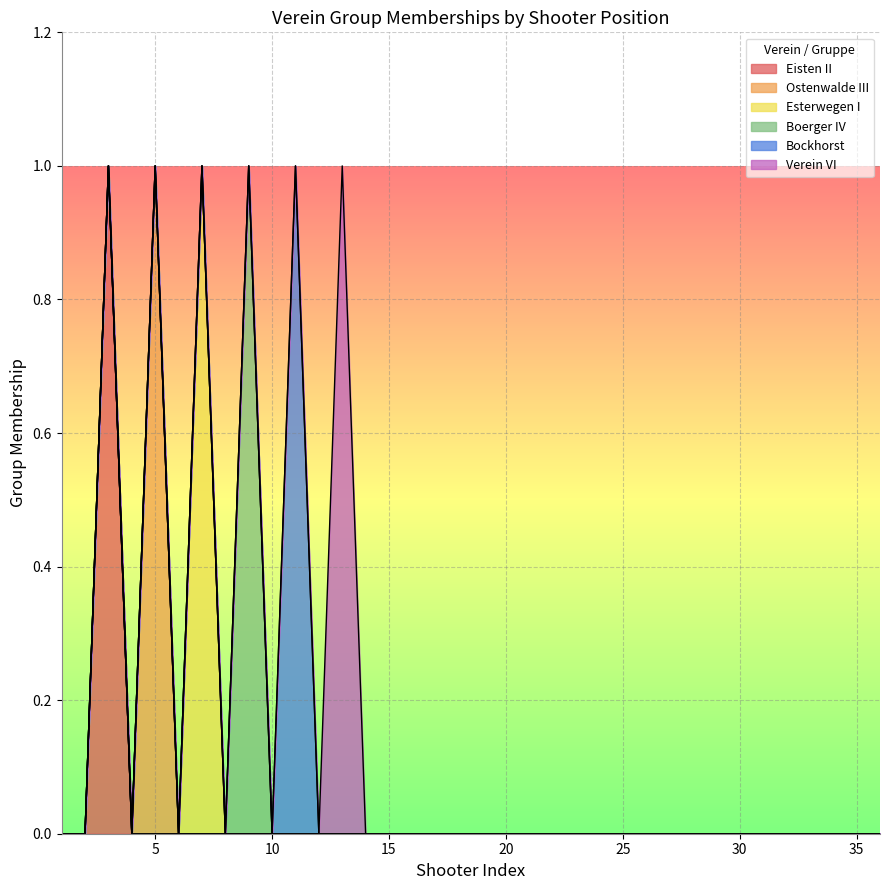

True or false: Esterwegen I and Boerger IV cross at least once.

False